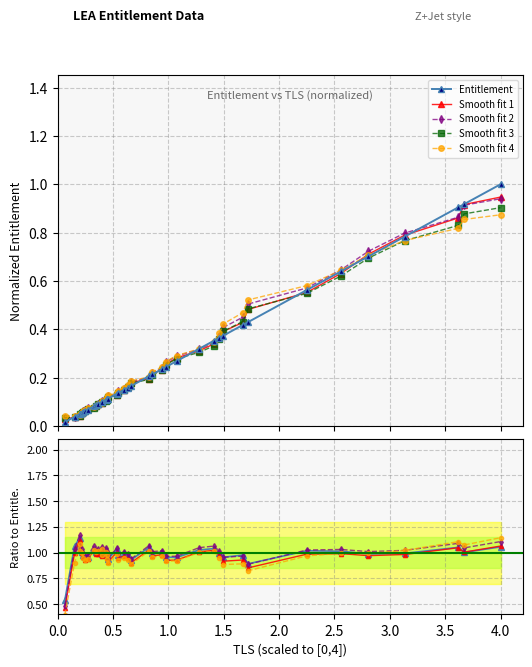

Reading left to right, extract all data points from this chart.

0.0	0.0	0.0	0.1	0.1	0.1	0.1	0.1	0.1	0.1	0.1	0.1	0.1	0.1	0.1	0.1	0.1	0.1	0.1	0.1	0.2	0.2	0.2	0.2	0.2	0.2	0.3	0.3	0.4	0.4	0.4	0.4	0.4	0.6	0.6	0.7	0.8	0.9	0.9	1.0